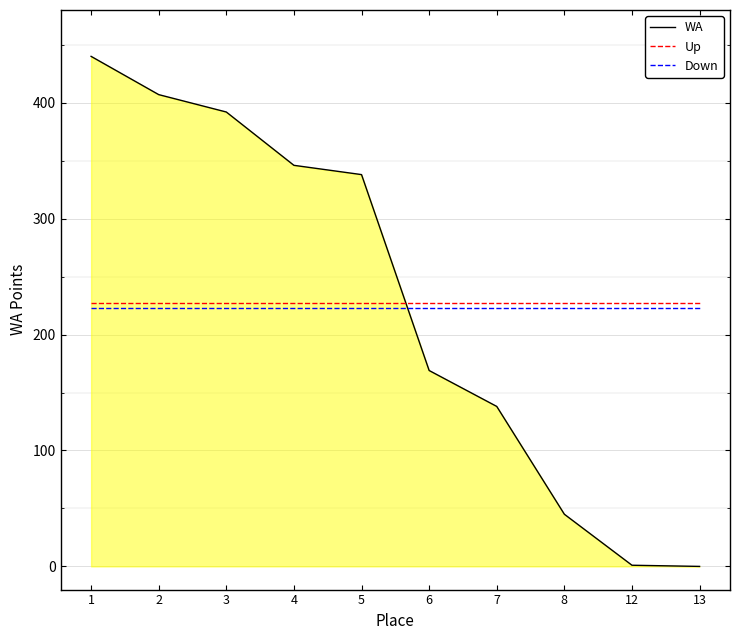

At which category is the sum across all series the highest?

1